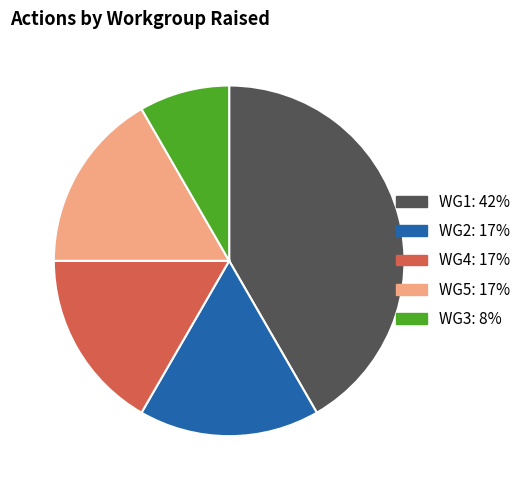

Is there a majority slice in this chart?

No